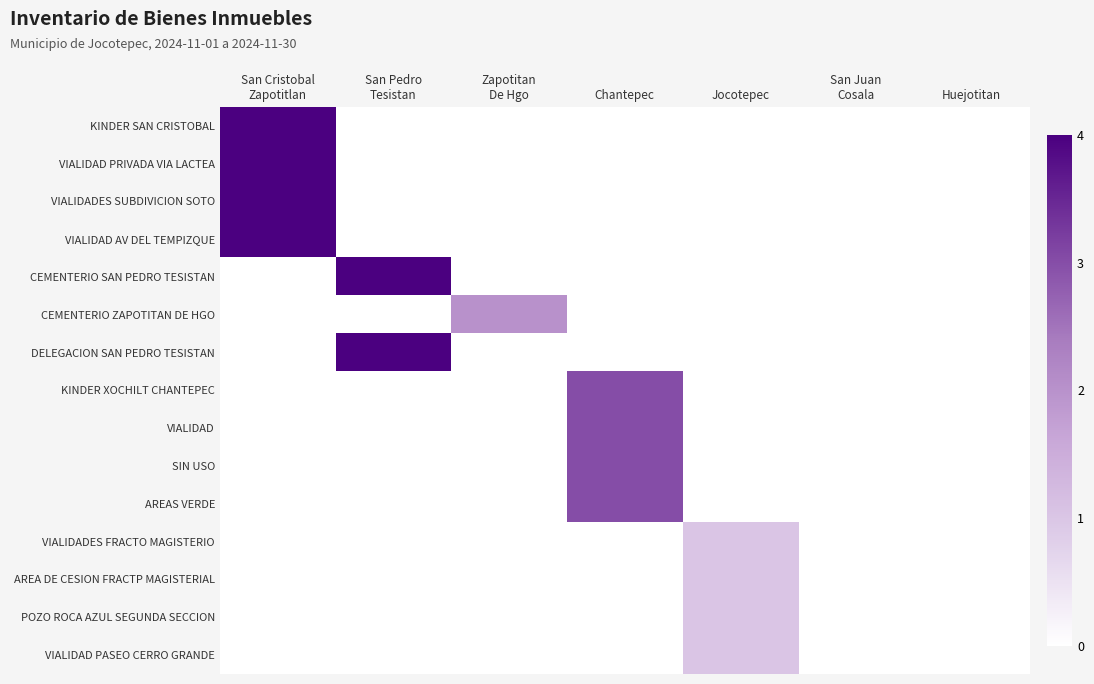

List the series in order of their peak value, lowest first.

VIALIDADES FRACTO MAGISTERIO, AREA DE CESION FRACTP MAGISTERIAL, POZO ROCA AZUL SEGUNDA SECCION, VIALIDAD PASEO CERRO GRANDE, CEMENTERIO ZAPOTITAN DE HGO, KINDER XOCHILT CHANTEPEC, VIALIDAD, SIN USO, AREAS VERDE, CEMENTERIO SAN PEDRO TESISTAN, DELEGACION SAN PEDRO TESISTAN, KINDER SAN CRISTOBAL, VIALIDAD PRIVADA VIA LACTEA, VIALIDADES SUBDIVICION SOTO, VIALIDAD AV DEL TEMPIZQUE